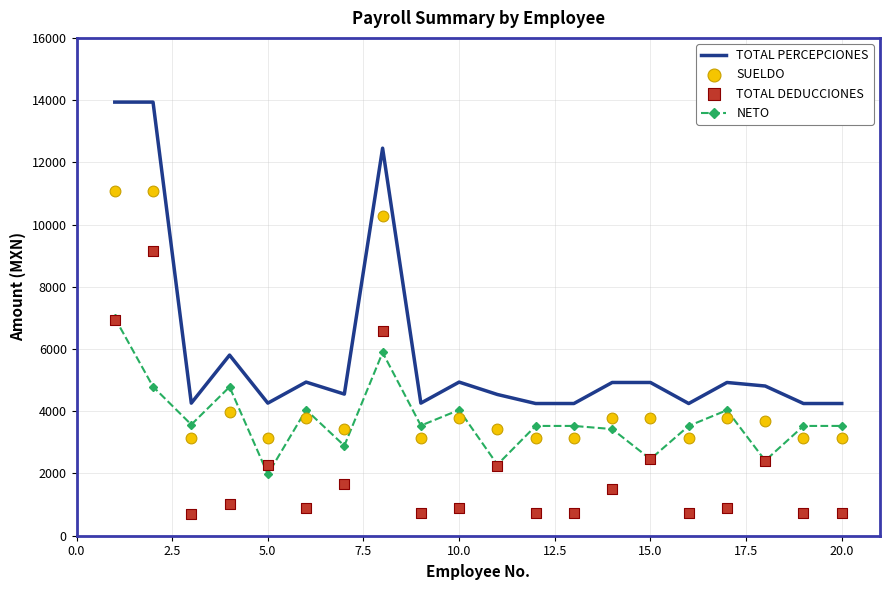

Which series has the widest spread of Y values?

TOTAL PERCEPCIONES